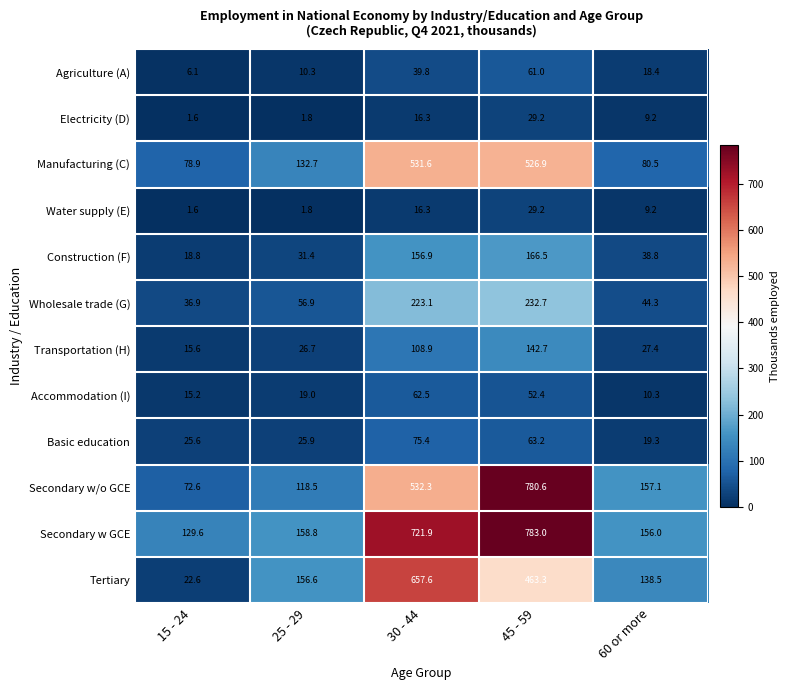

Which series has the widest spread of values?

Secondary w/o GCE